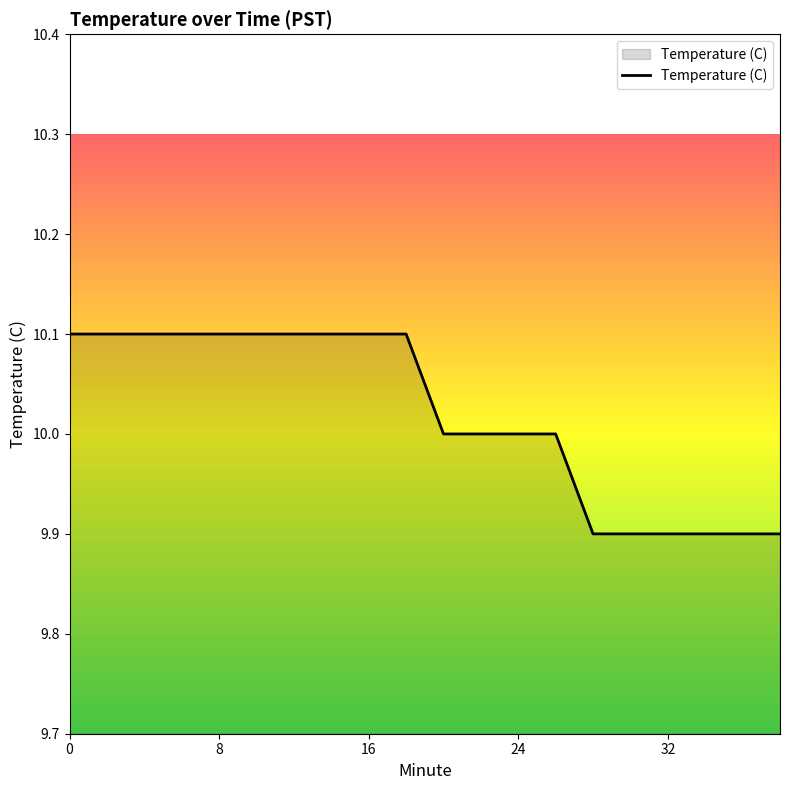

What is the smallest value displayed?

9.9